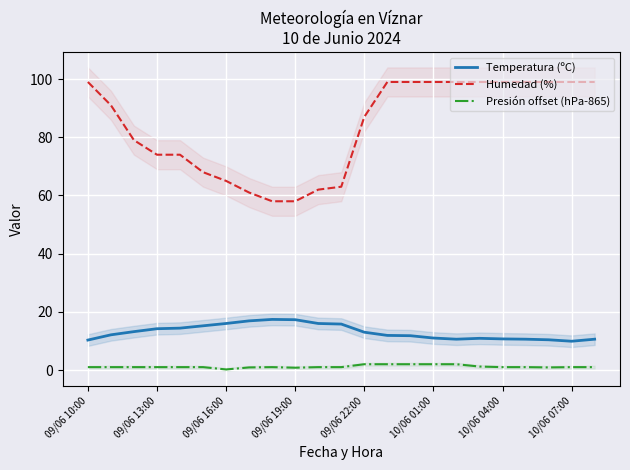

What are all the series names shown in the legend?

Temperatura (ºC), Humedad (%), Presión offset (hPa-865)